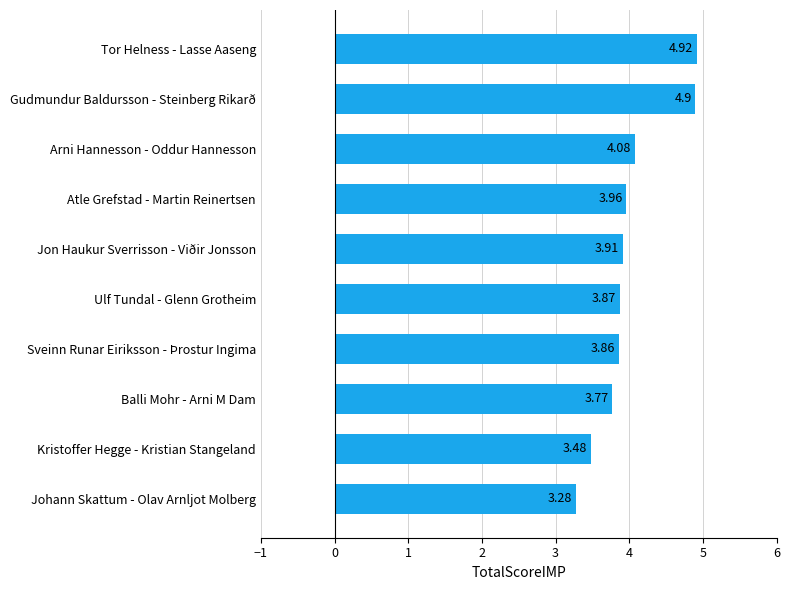

At which label is the value closest to 4?

Atle Grefstad - Martin Reinertsen